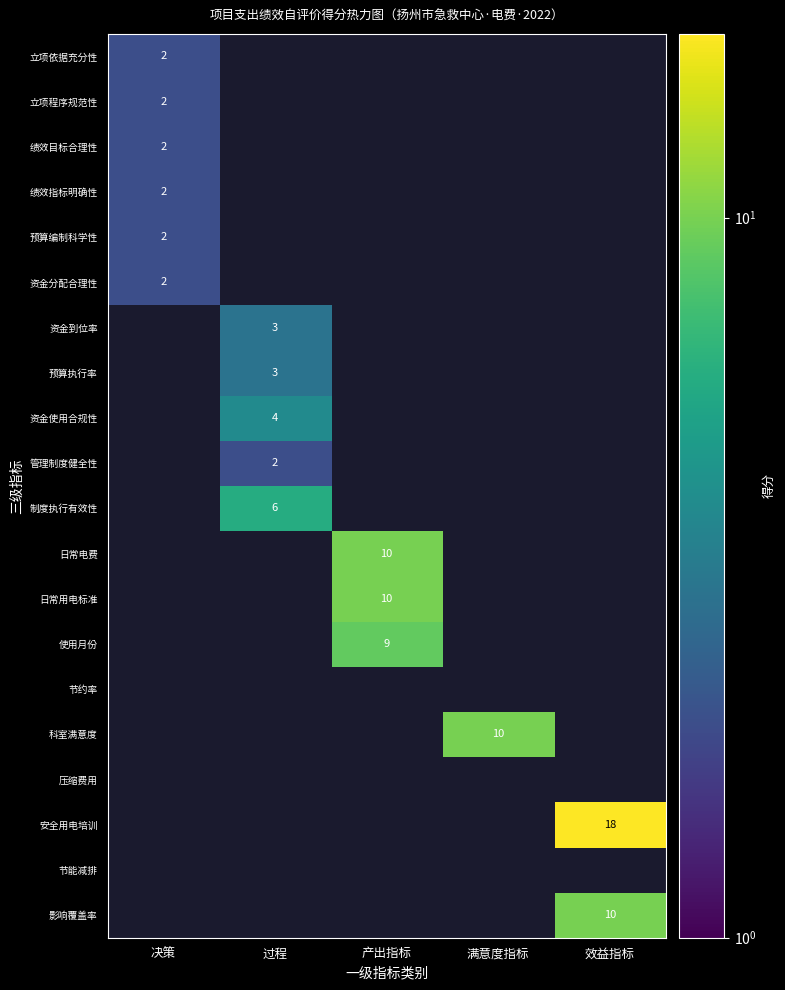

True or false: 日常电费 has a value of 14 at 产出指标.

False